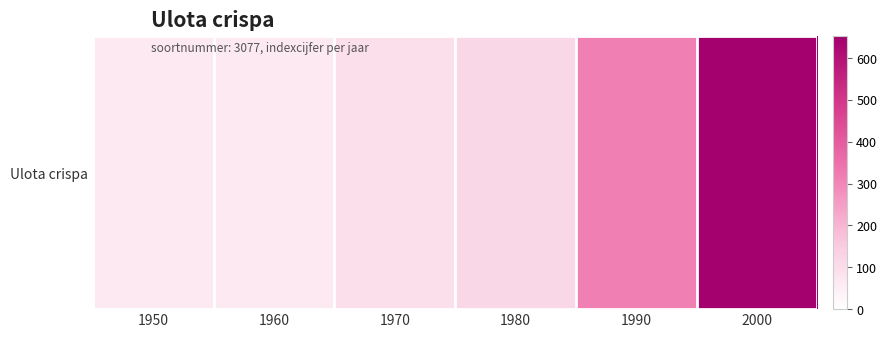

List the labels in order of value, largest first.

2000, 1990, 1980, 1970, 1950, 1960